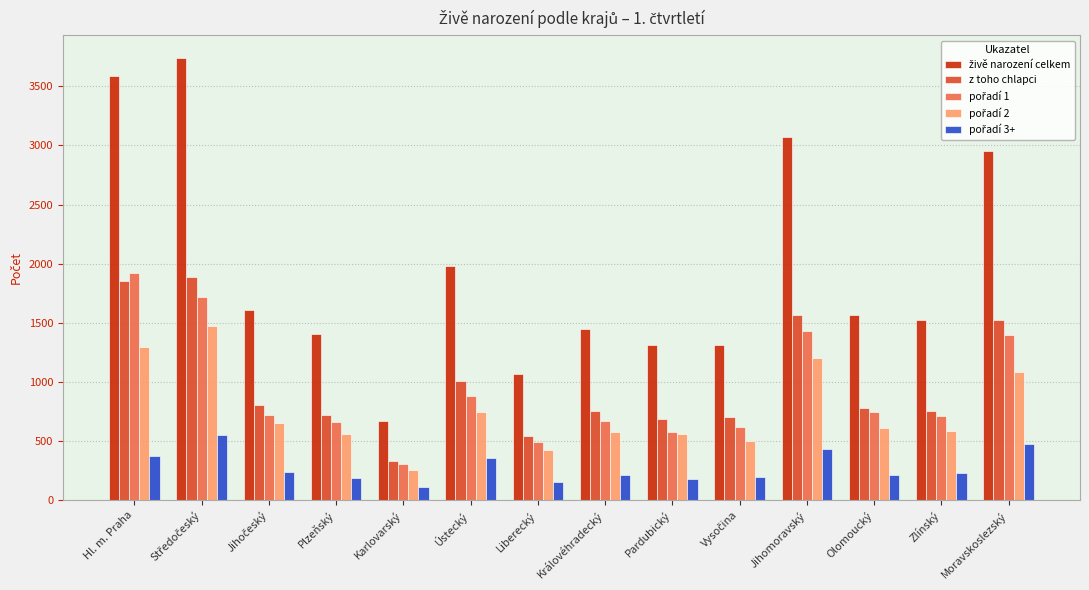

What is the maximum value shown in the chart?

3743